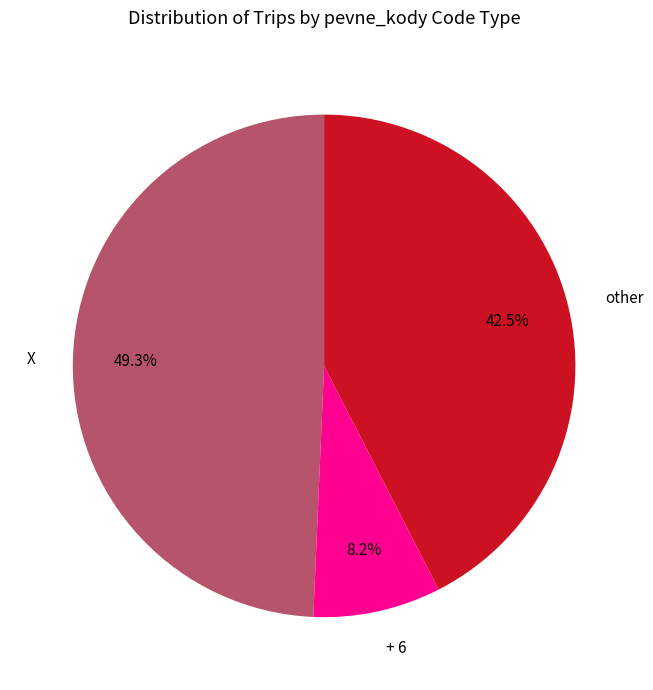

Is there a majority slice in this chart?

No